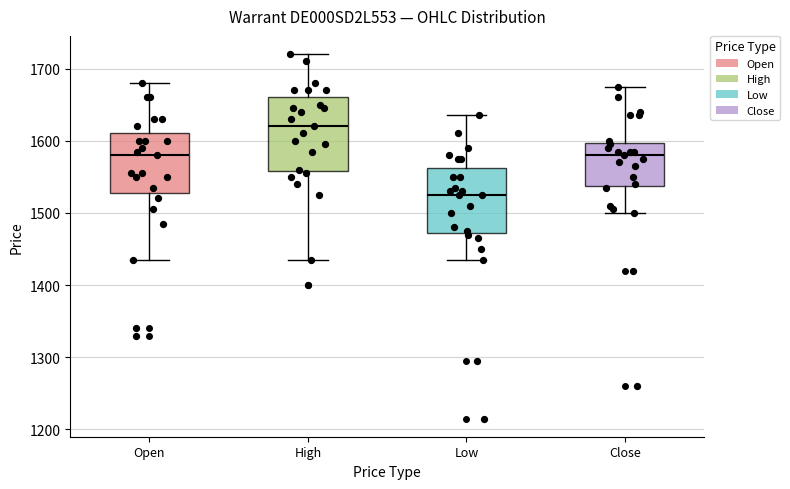

Which box's median line is the lowest?

Low